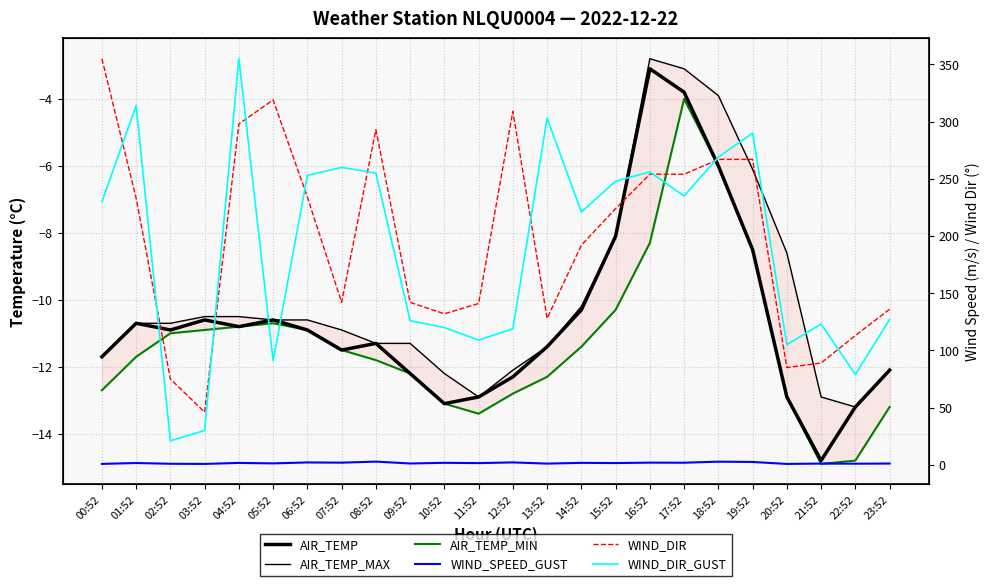

True or false: AIR_TEMP_MAX and AIR_TEMP_MIN cross at least once.

False